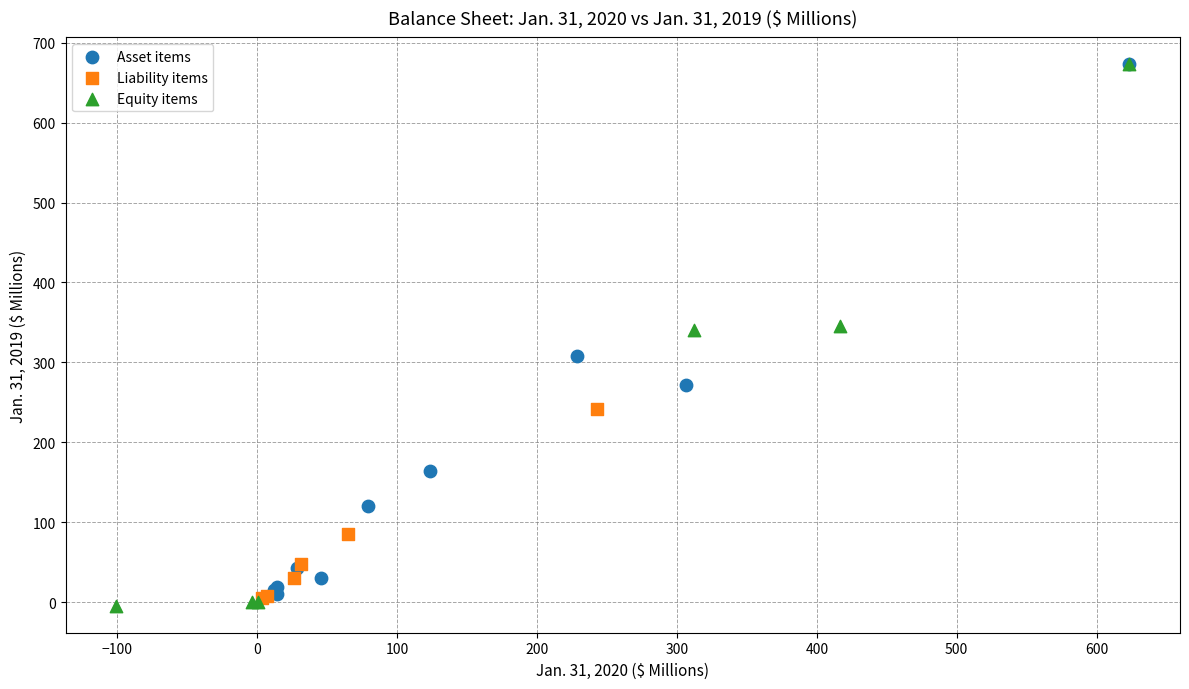

Which series contains the lowest Y value?

Equity items